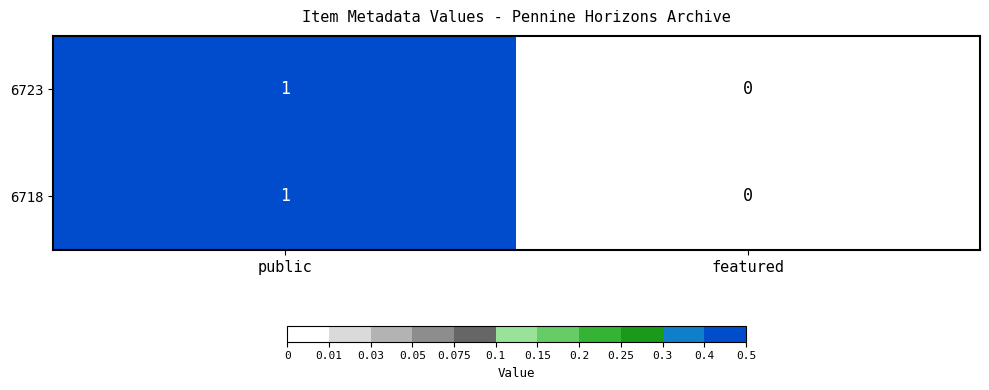

True or false: 6723 has a value of 1 at public.

True